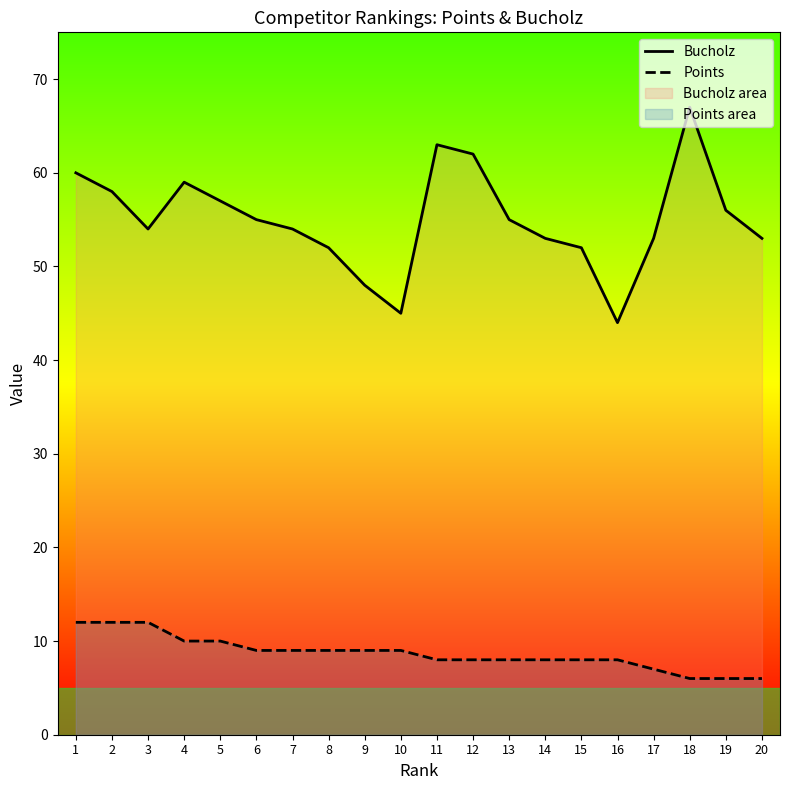

Is it true that Points equals 12 at 17?

False